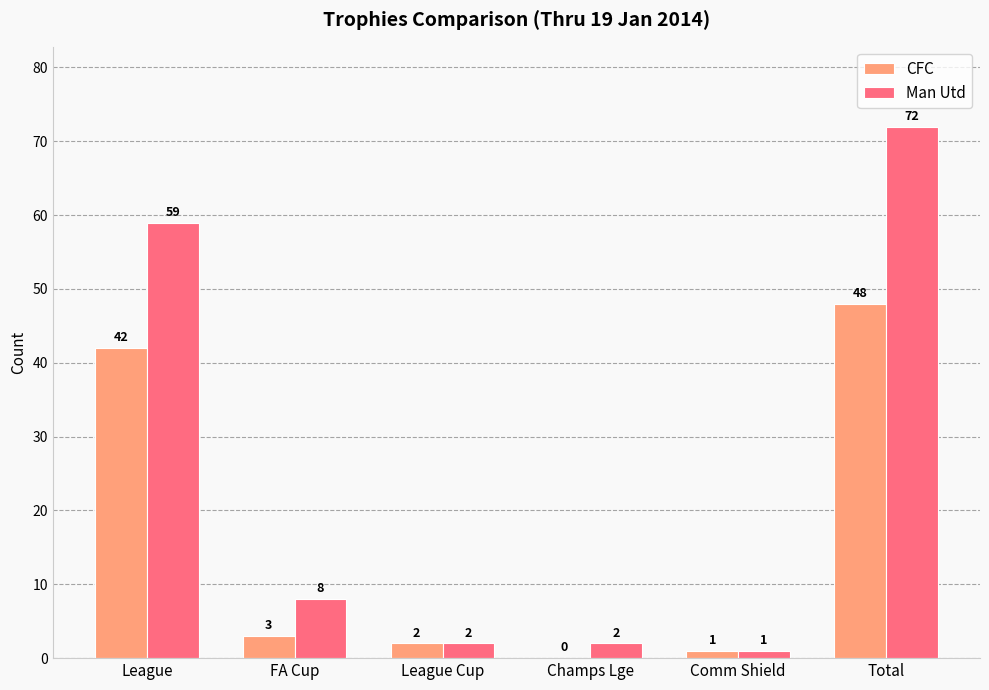

Which series changed the most between League and FA Cup?

Man Utd